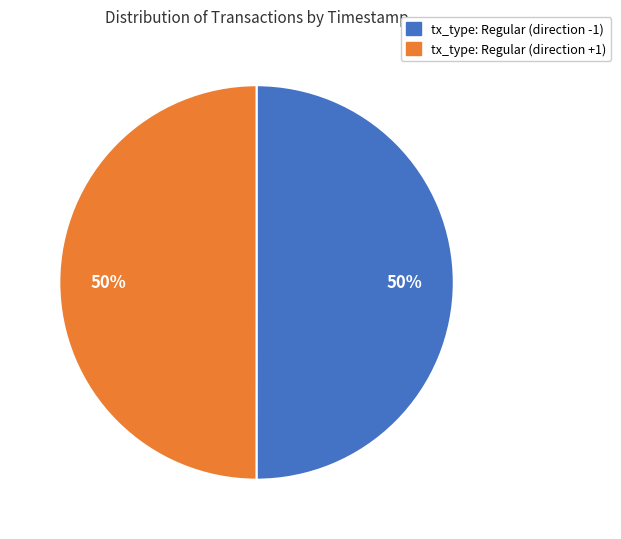

Is it true that tx_type: Regular (direction -1) is 50% of the pie?

True